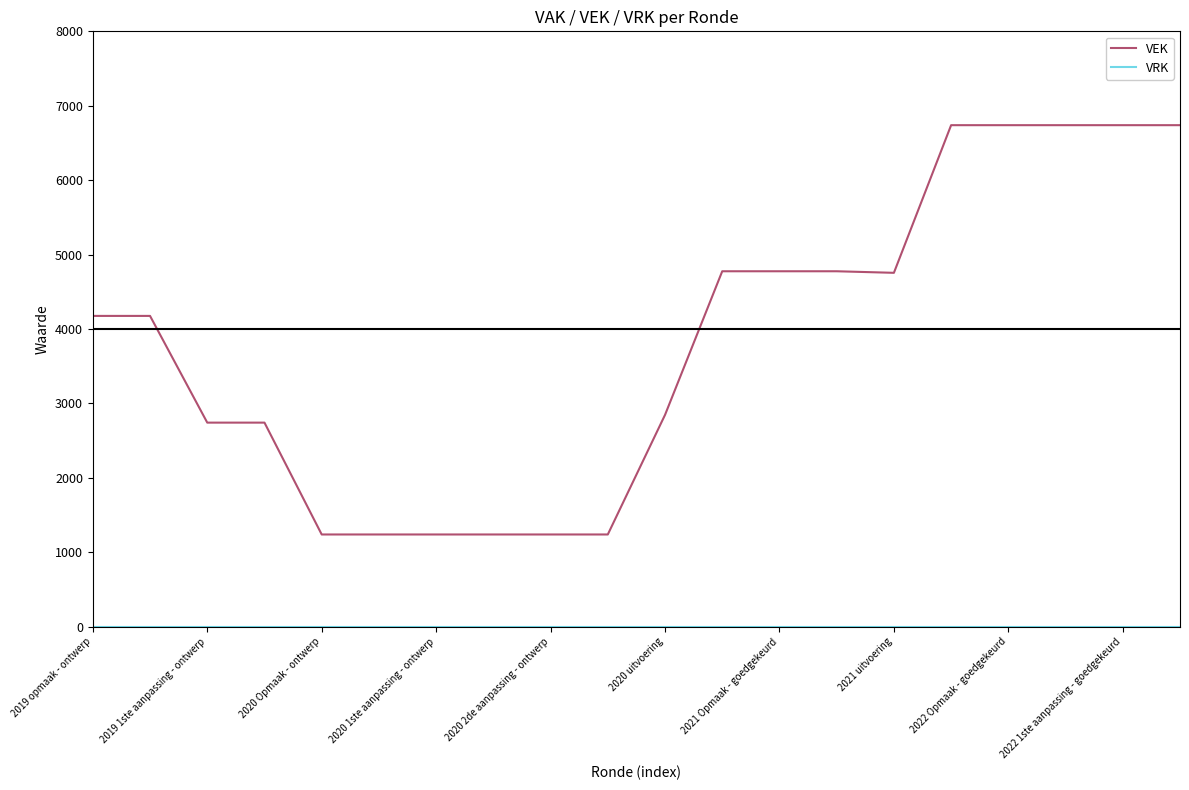

What is the maximum value for VEK?

6739